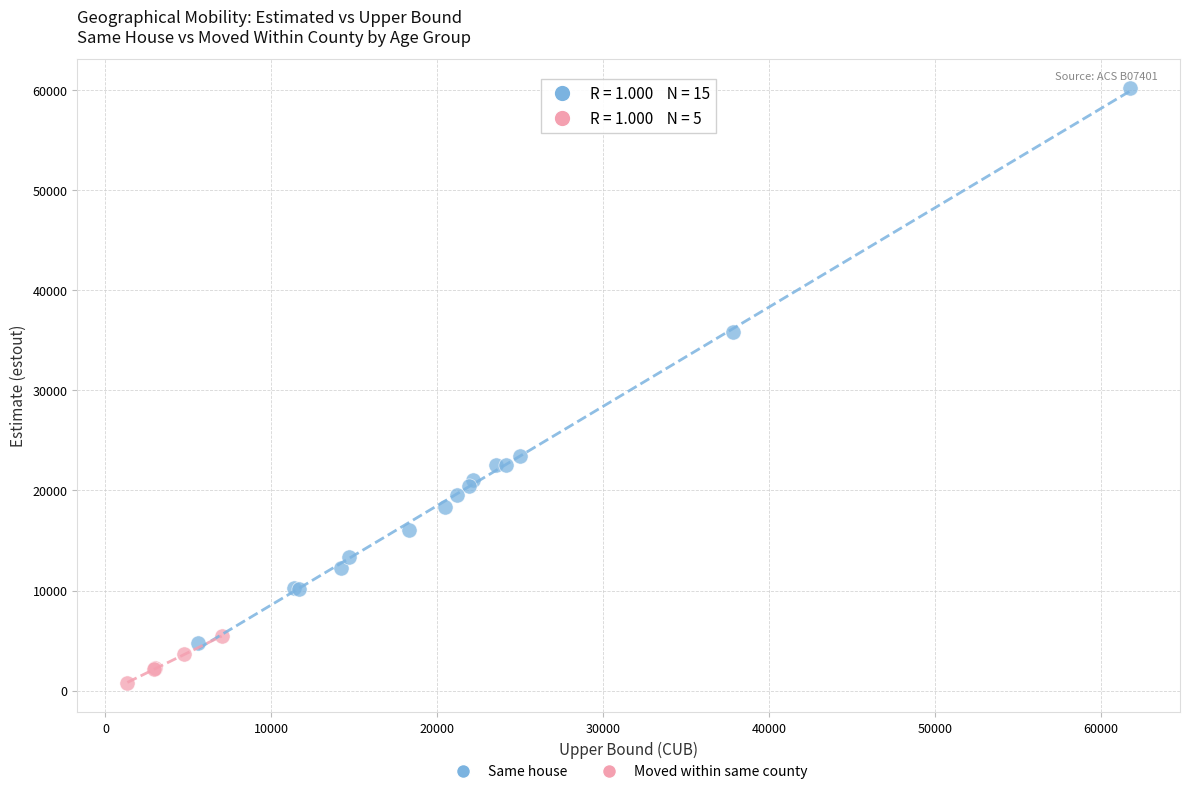

Which series has the widest spread of Y values?

Same house